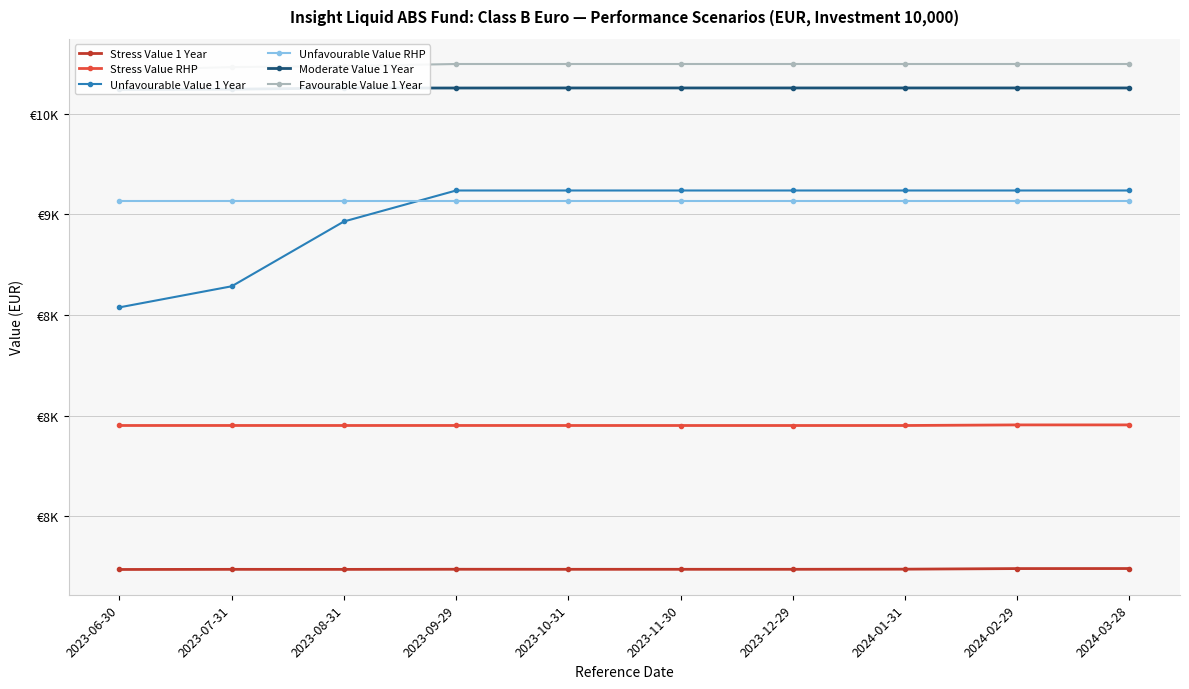

What is the minimum value shown in the chart?

7235.2